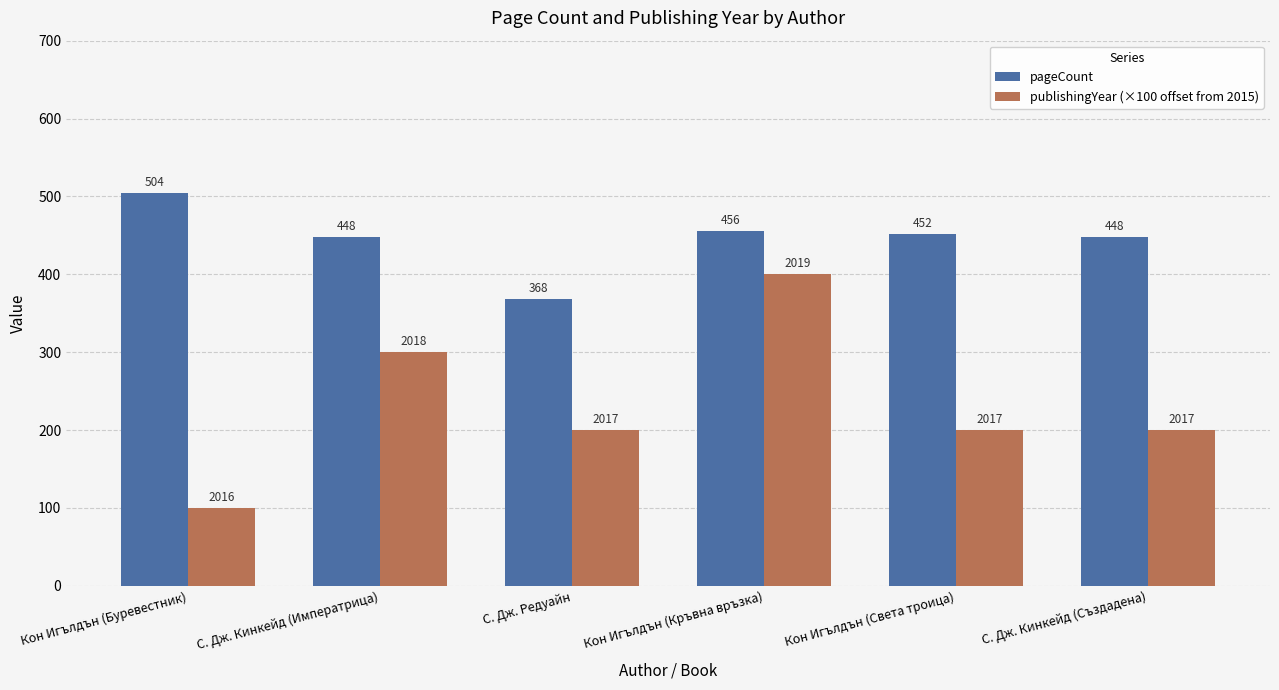

At Кон Игълдън (Кръвна връзка), list the series in order from largest to smallest.

pageCount, publishingYear (×100 offset from 2015)